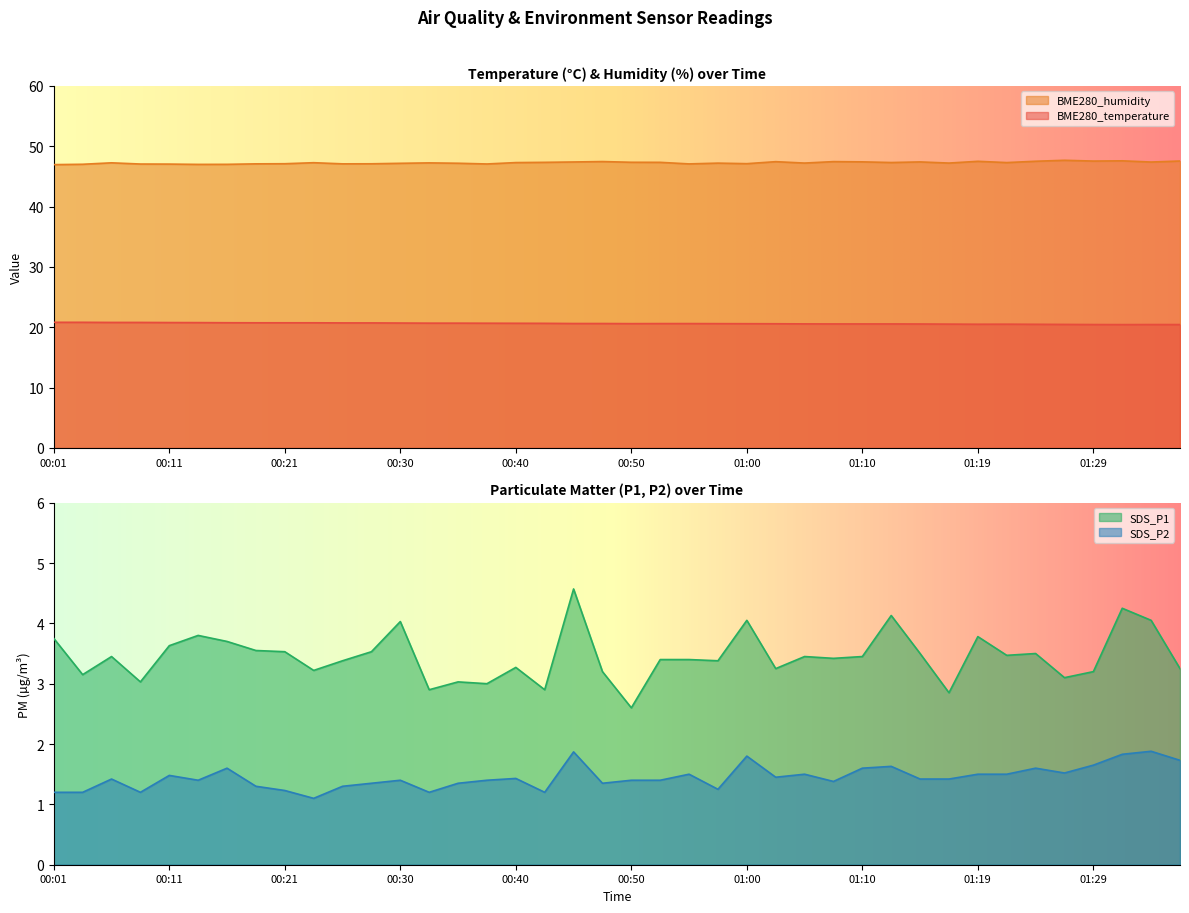

What are all the series names shown in the legend?

BME280_temperature, BME280_humidity, SDS_P1, SDS_P2